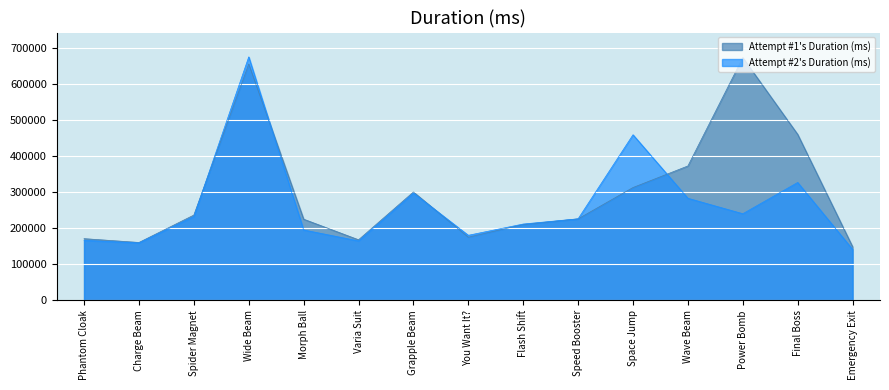

What is the label of the 8th point from the right?

You Want It?